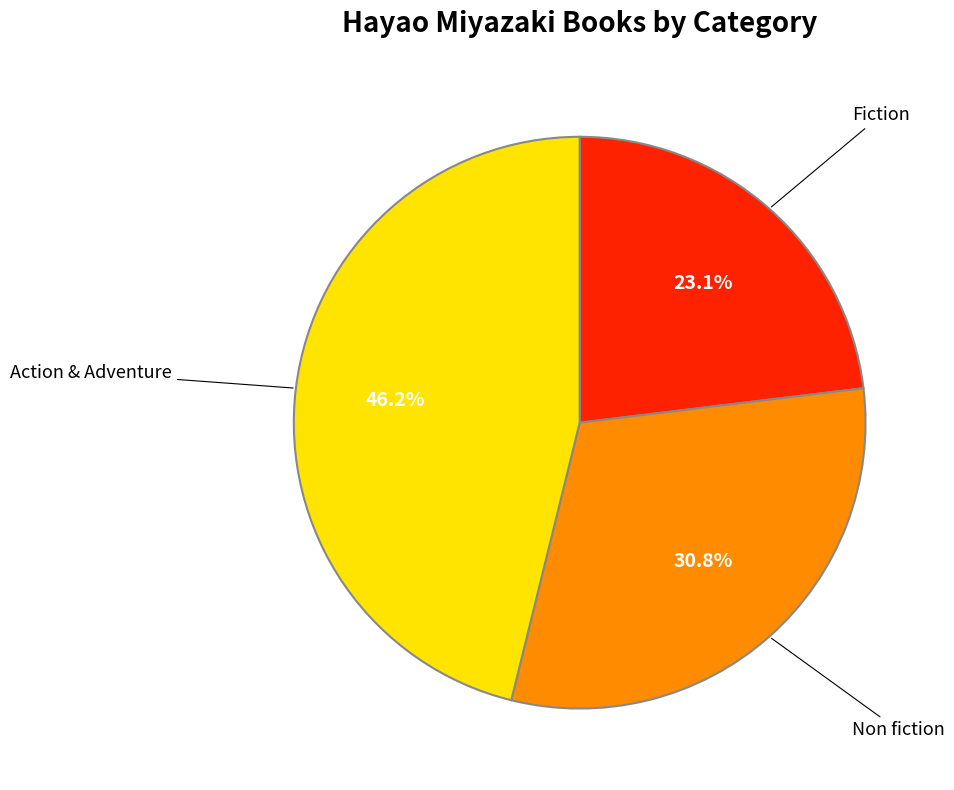

The Non fiction slice represents 31% of the pie. True or false?

True